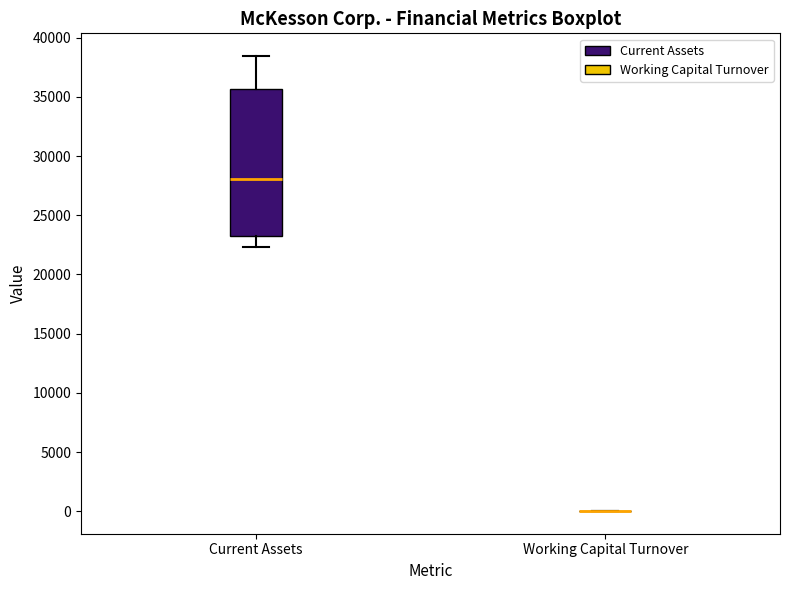

Where does the median line of the box for Current Assets sit on the y-axis? The values are not printed on the chart, so give them approximately, as read against the axis.

28000